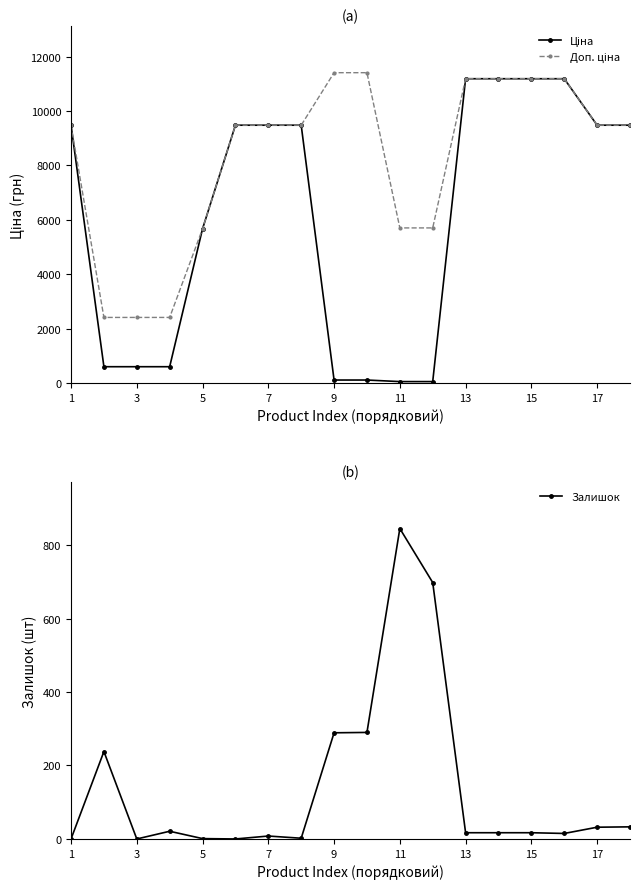

What is the approximate value of Залишок at 9?

289